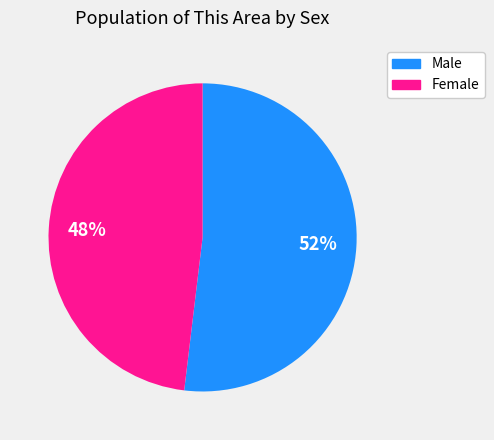

How many slices are in this pie chart?

2